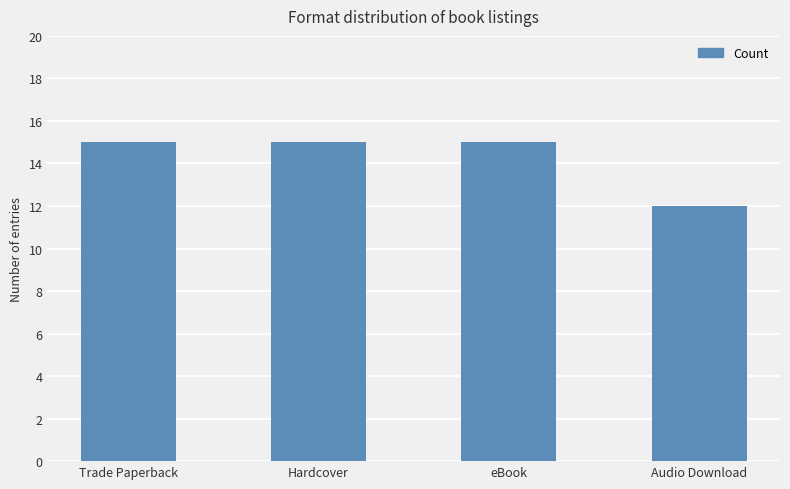

What is the minimum value shown in the chart?

12